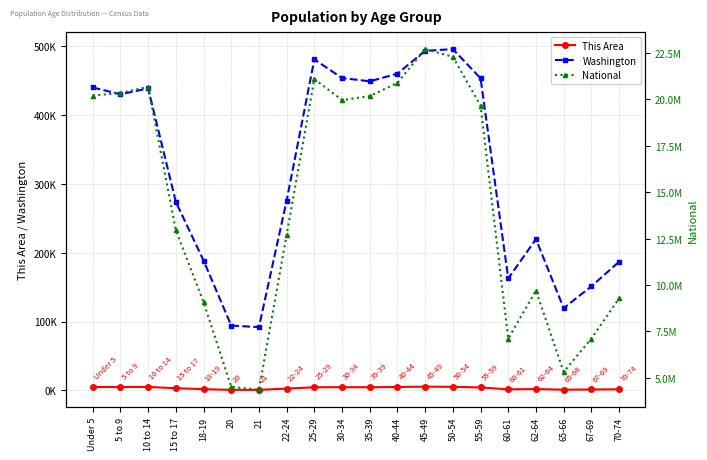

At which label does This Area reach its peak?

45-49